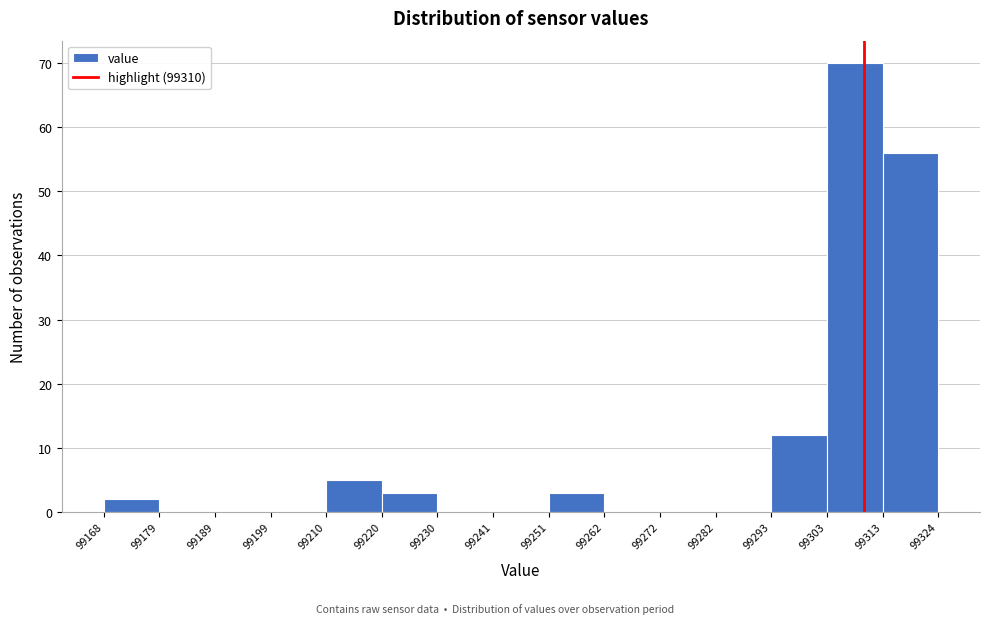

Over which range of the x-axis is the bar tallest?

99303 to 99313